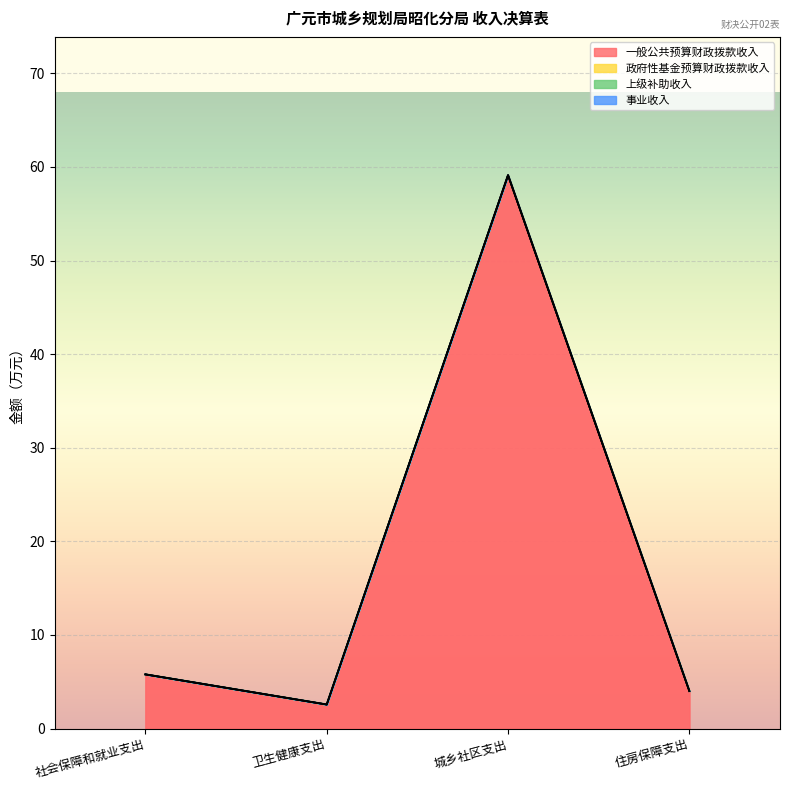

Rank the categories by 事业收入 value from highest to lowest.

社会保障和就业支出, 卫生健康支出, 城乡社区支出, 住房保障支出